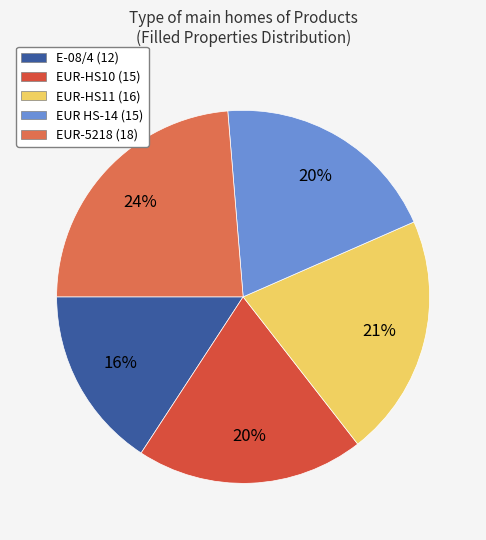

How many slices are in this pie chart?

5